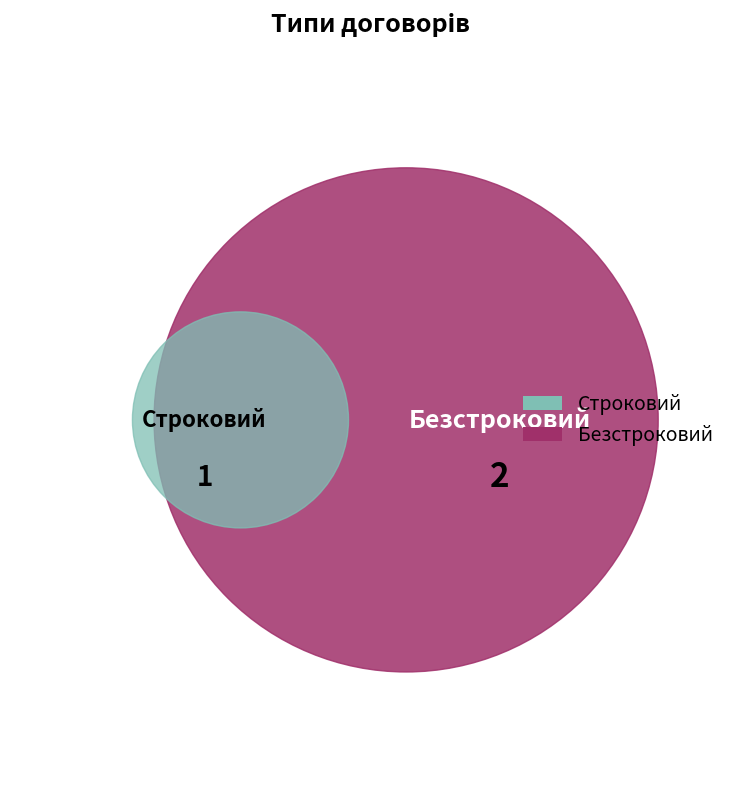

To the nearest percent, what is the average slice percentage?

50%